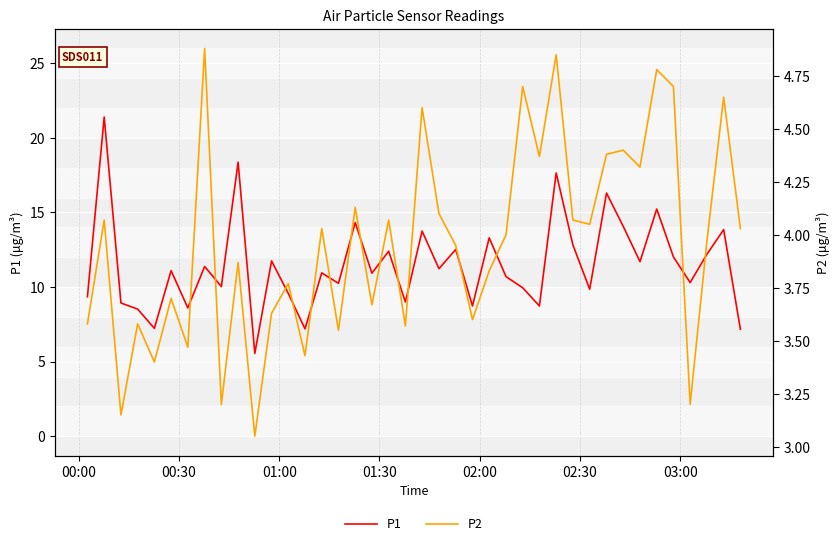

What is the maximum value for P1?

21.4